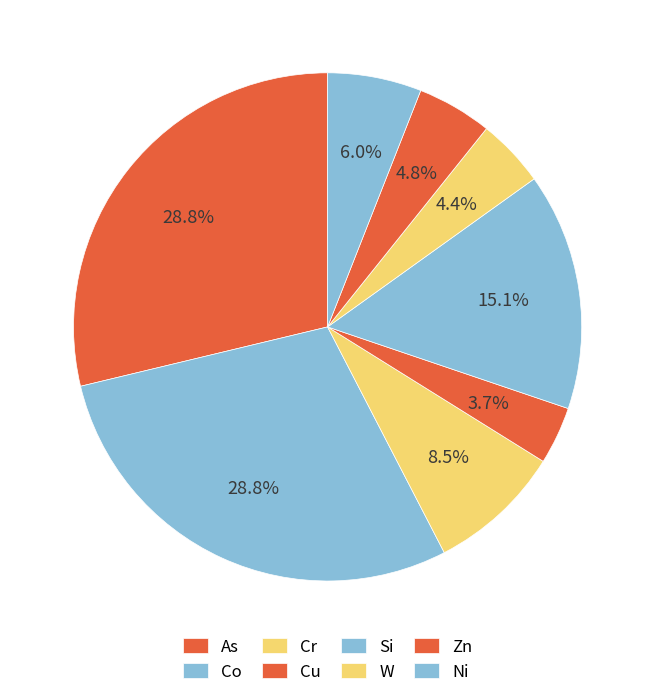

Does any single category account for the majority?

No